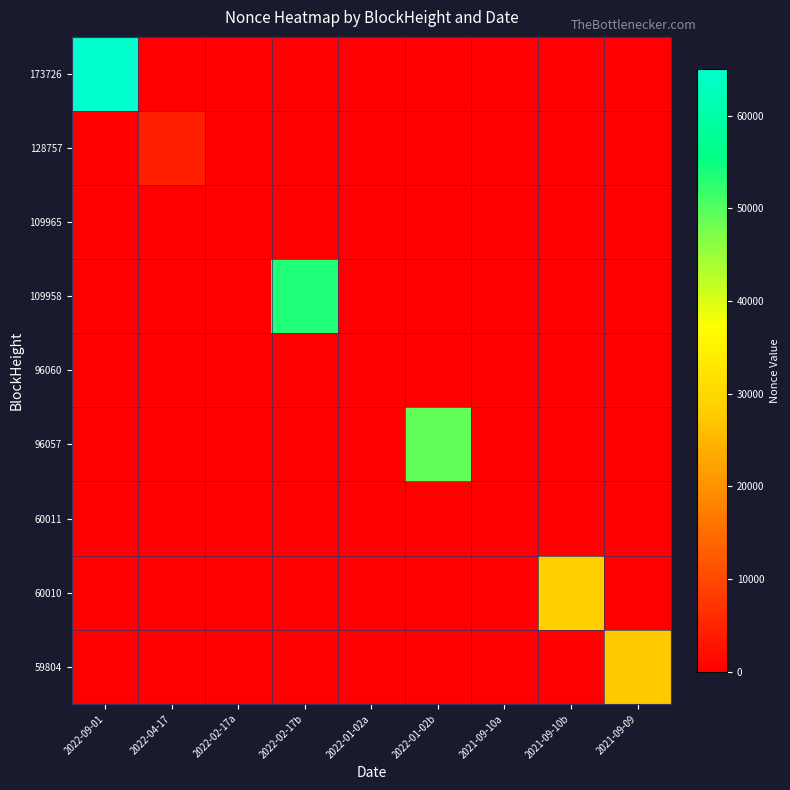

What is the total value across all series at 2022-09-01?

65061